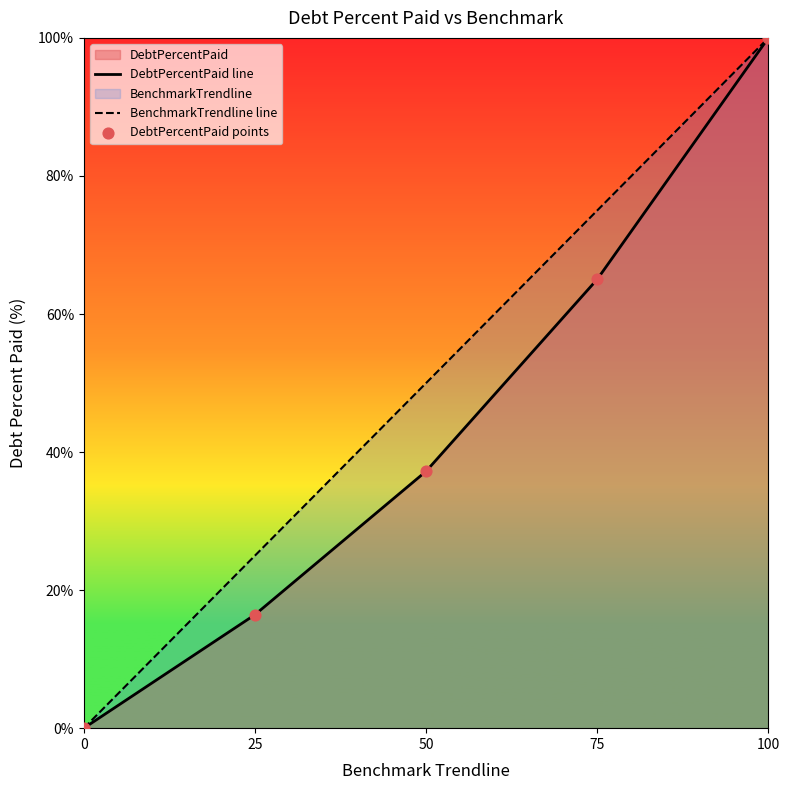

At how many categories does at least one series exceed 93?

1